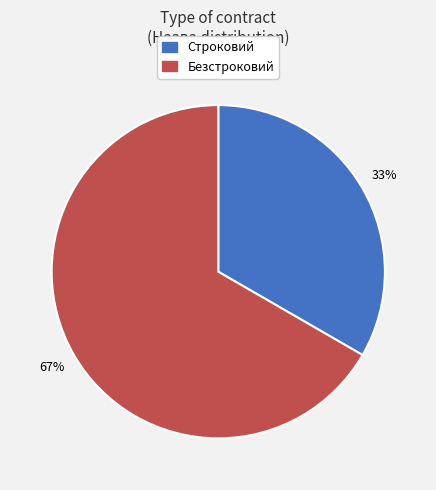

Approximately how many times larger is the value at Безстроковий compared to Строковий?

2.0